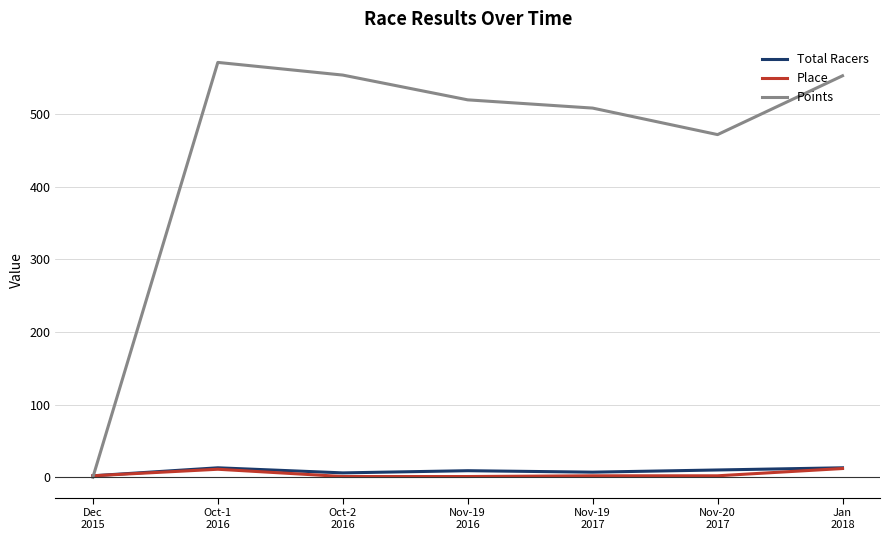

Where is the first local maximum for Place?

Oct-1
2016